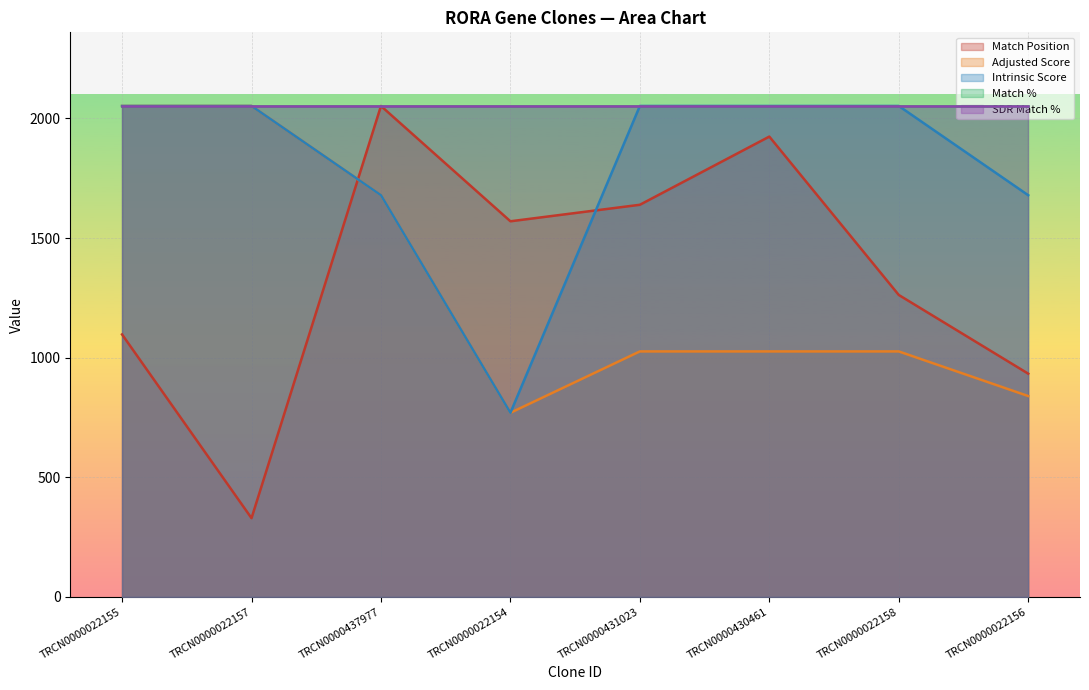

At which category does Match Position reach its first local peak?

TRCN0000437977